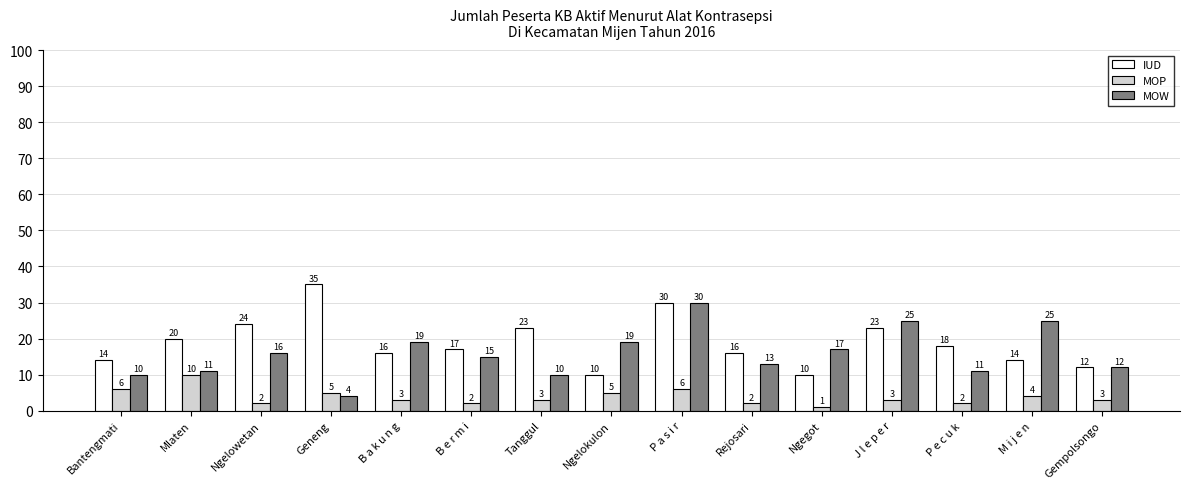

What is the label of the 6th bar from the left?

B e r m i